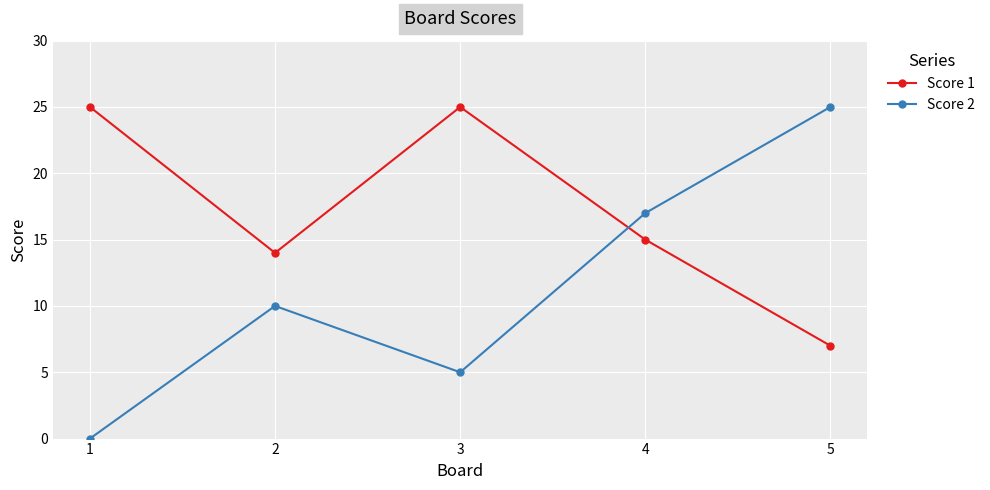

Which category has the highest value in the Score 2 series?

5